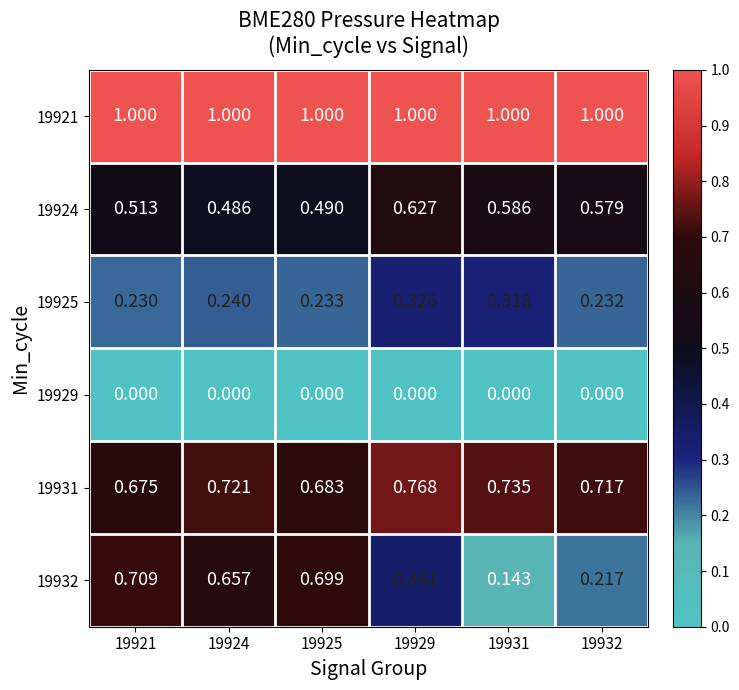

Between 19924 and 19925, which series saw the biggest shift?

19932